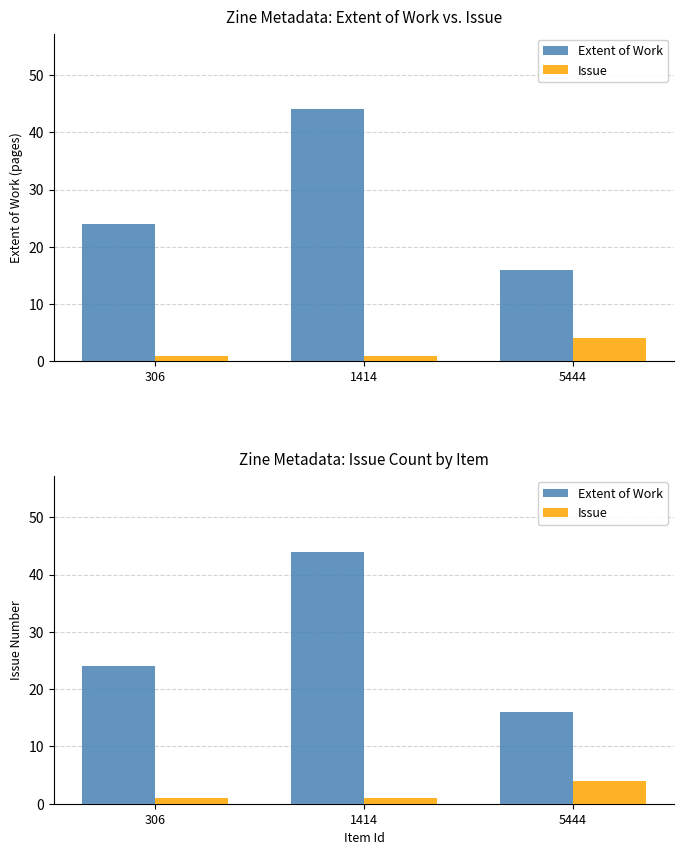

Which series changed the most between 306 and 5444?

Extent of Work